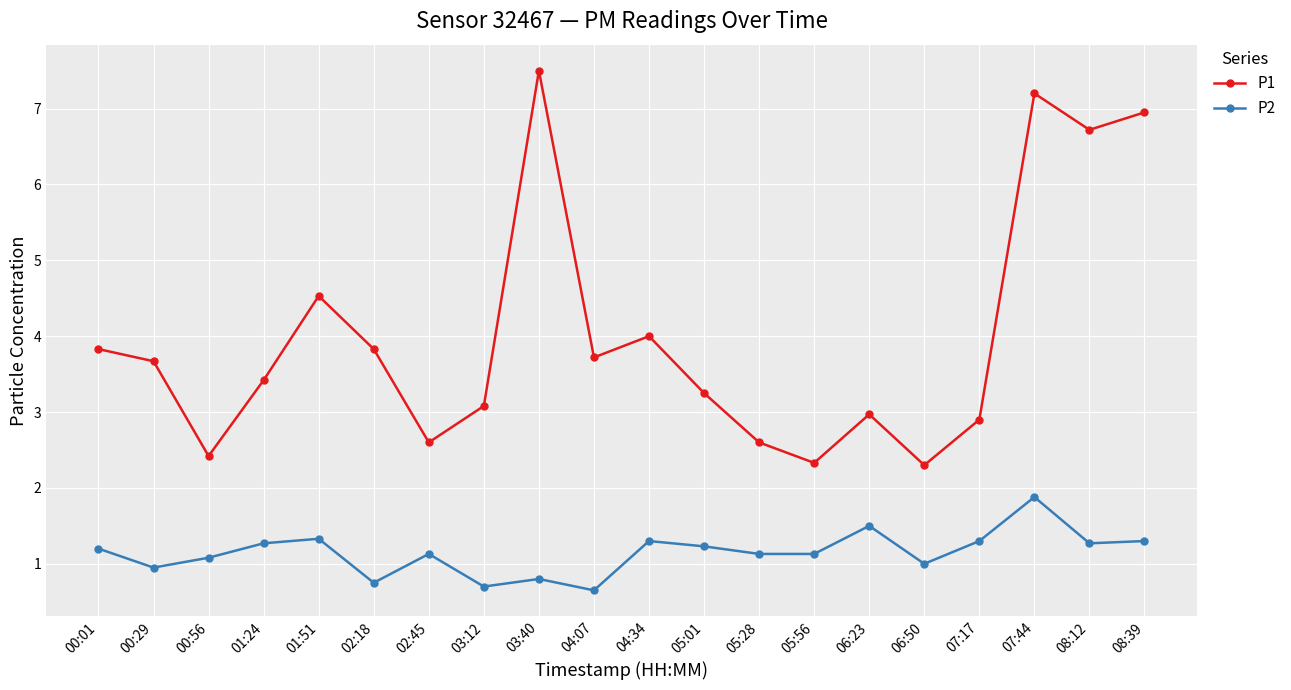

What value does the P2 series have at 08:39?

1.3